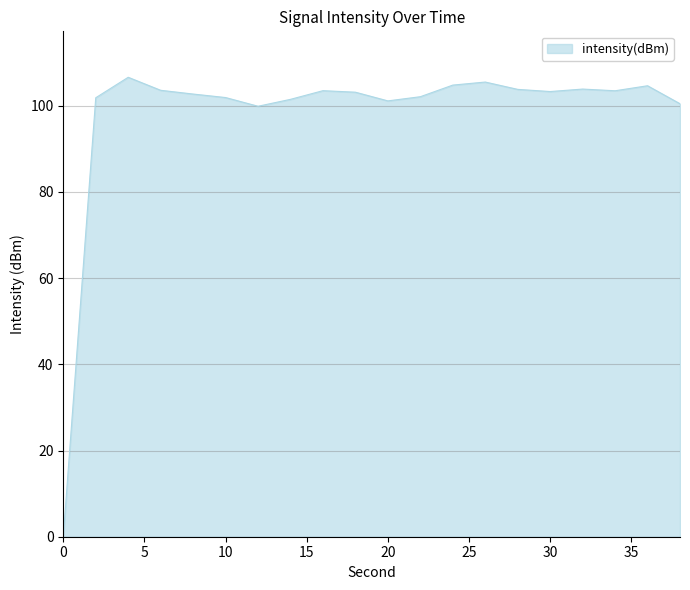

What is the difference between the maximum and minimum values?

106.6